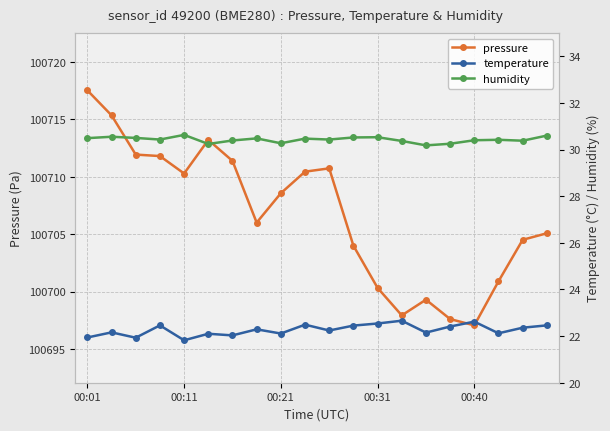

What are all the series names shown in the legend?

pressure, temperature, humidity